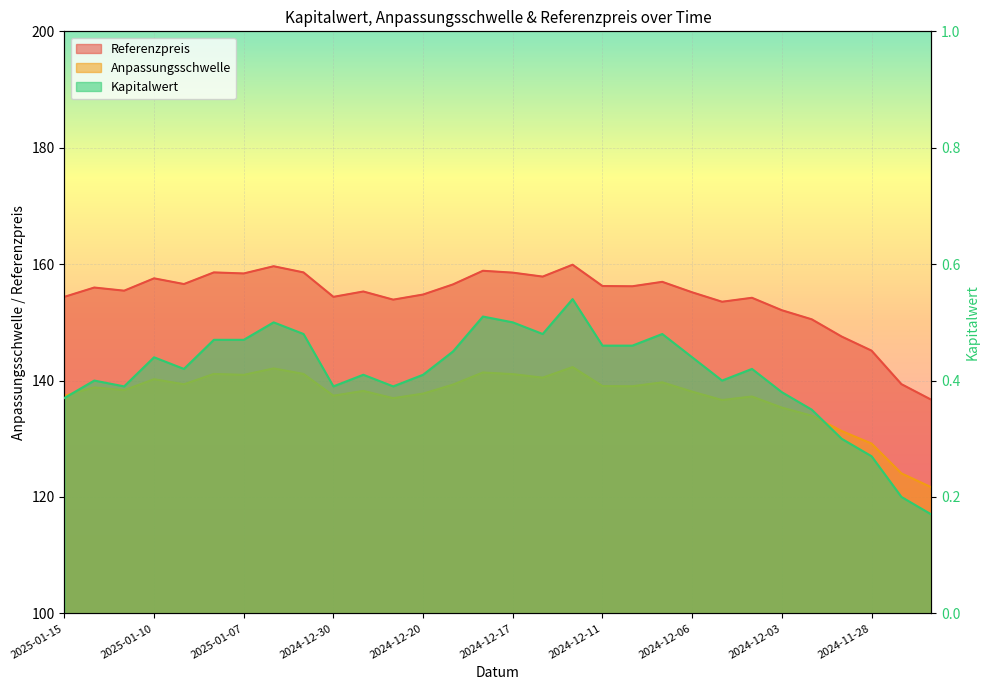

True or false: Kapitalwert and Anpassungsschwelle cross at least once.

False